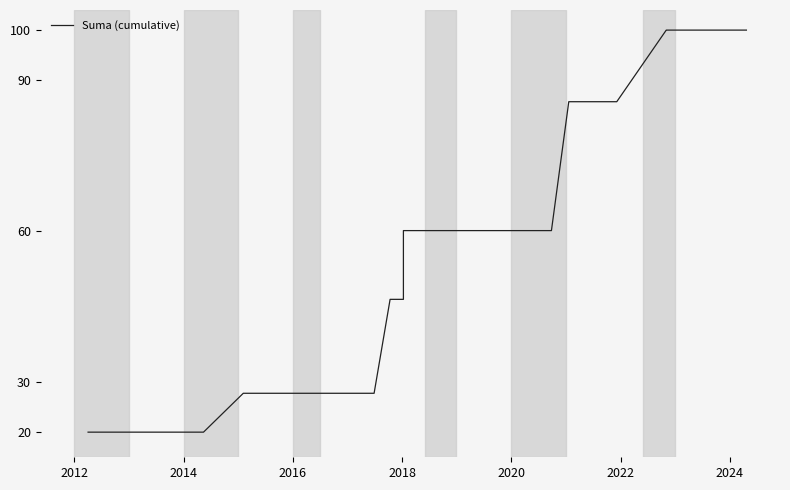

What is the minimum value shown in the chart?

20.0